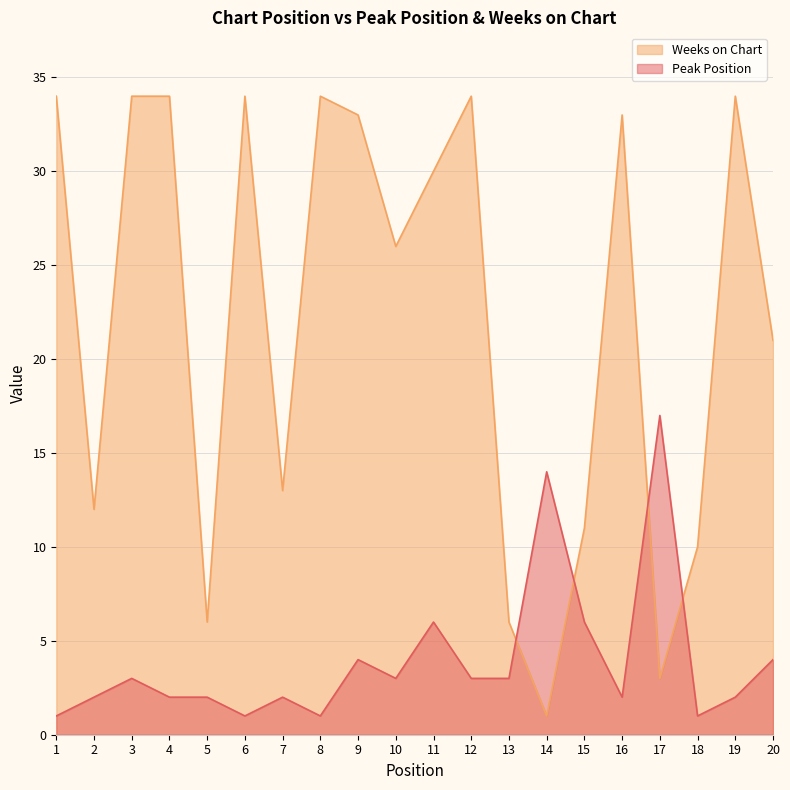

What is the difference between the second highest and second lowest values in the Peak Position series?

13